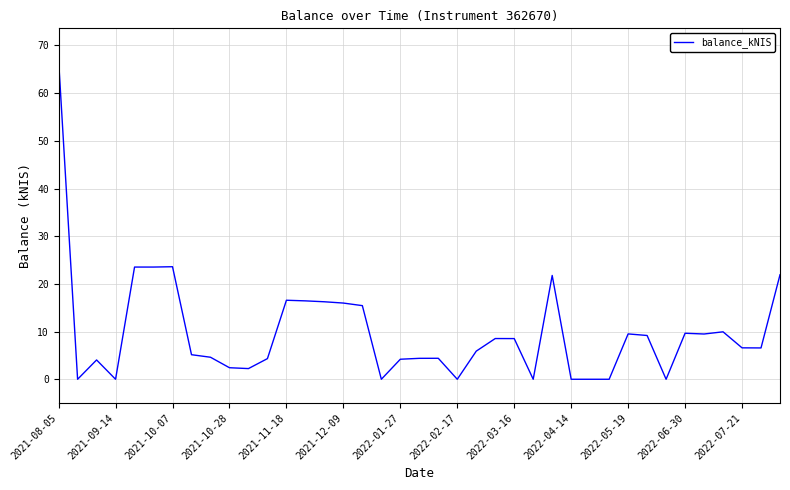

What is the maximum value shown in the chart?

66.9